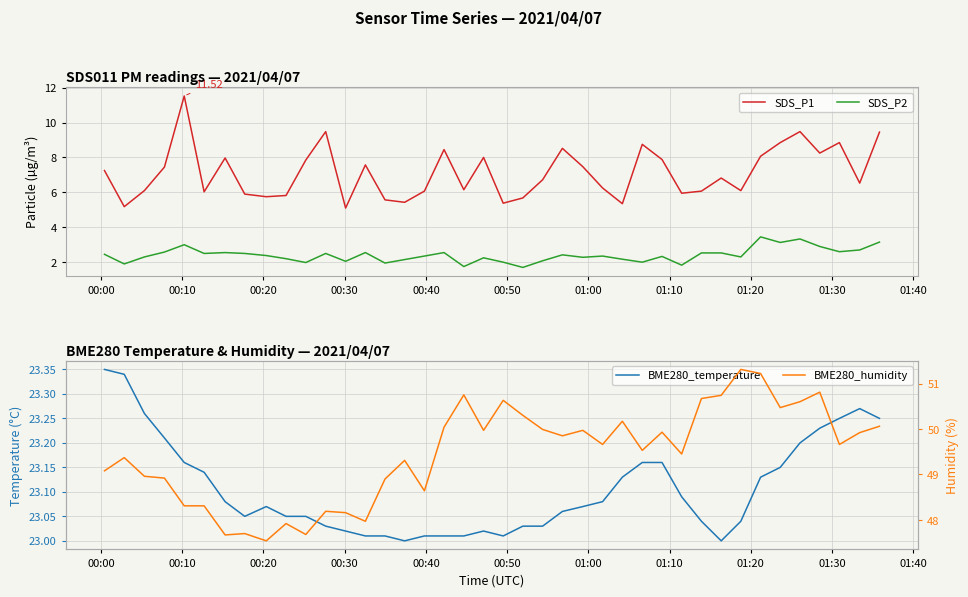

True or false: SDS_P1 and SDS_P2 intersect in this chart.

False